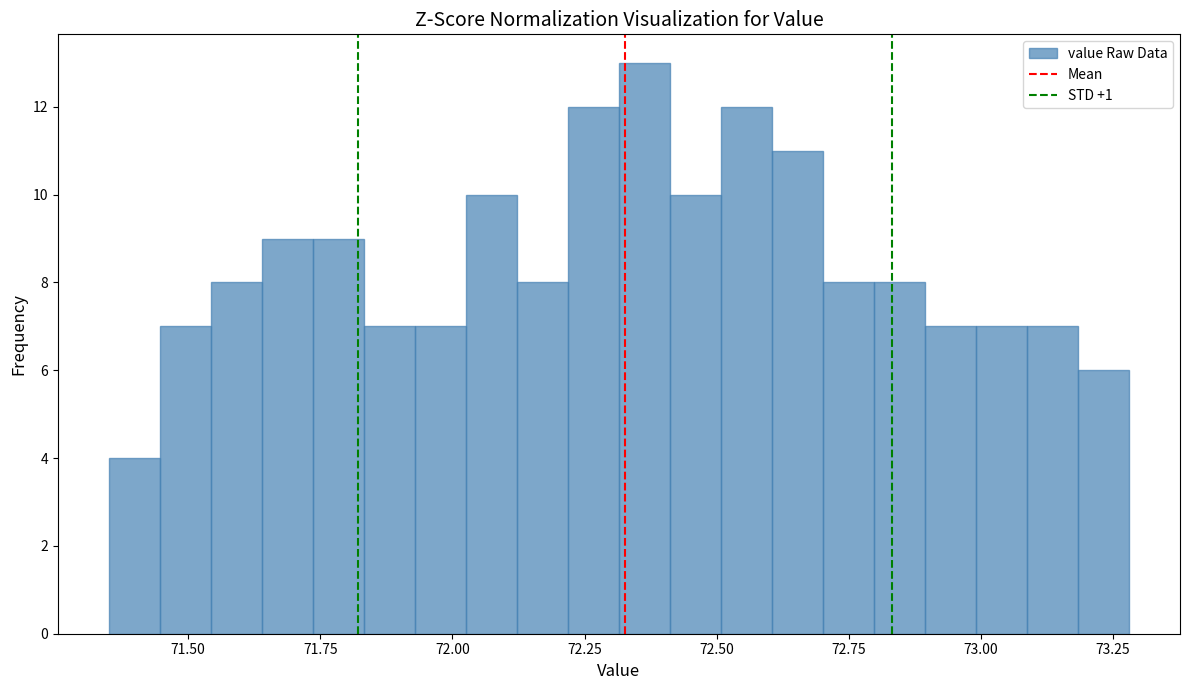

Read against the x-axis, roughly where is the centre of the tallest bar?

72.35